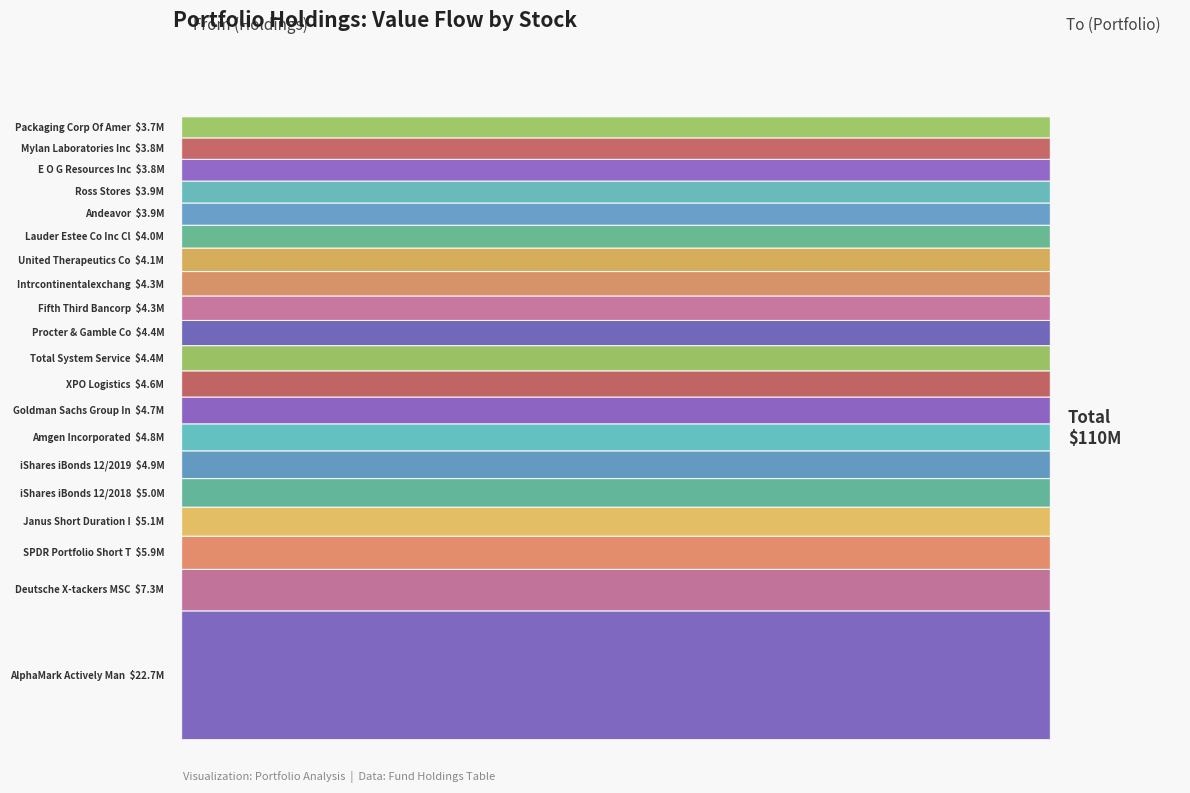

Reading left to right, what are all the values shown in this chart?

AlphaMark Actively Man=22720000	Deutsche X-tackers MSC=7322000	SPDR Portfolio Short T=5856000	Janus Short Duration I=5123000	iShares iBonds 12/2018=5049000	iShares iBonds 12/2019=4886000	Amgen Incorporated=4769000	Goldman Sachs Group In=4727000	XPO Logistics=4623000	Total System Service=4448000	Procter & Gamble Co=4439000	Fifth Third Bancorp=4321000	Intrcontinentalexchang=4314000	United Therapeutics Co=4141000	Lauder Estee Co Inc Cl=4028000	Andeavor=3920000	Ross Stores=3869000	E O G Resources Inc=3832000	Mylan Laboratories Inc=3790000	Packaging Corp Of Amer=3719000